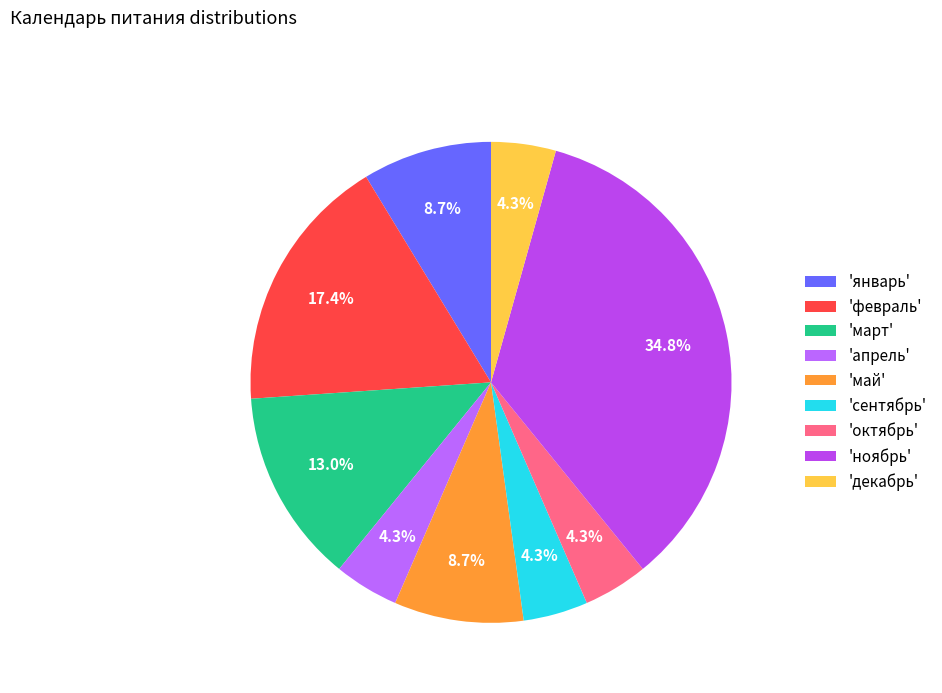

Count the number of slices in the pie.

9